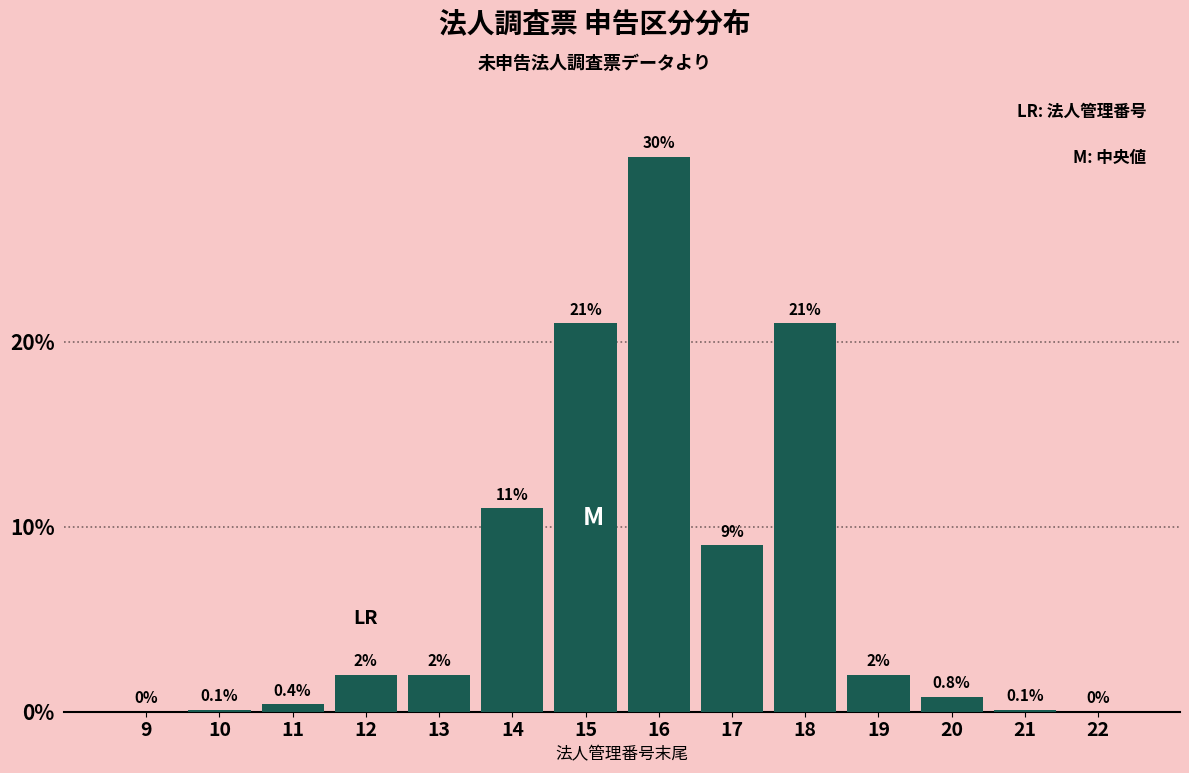

Reading right to left, list all the values displayed in this chart.

22=0.0	21=0.1	20=0.8	19=2.0	18=21.0	17=9.0	16=30.0	15=21.0	14=11.0	13=2.0	12=2.0	11=0.4	10=0.1	9=0.0